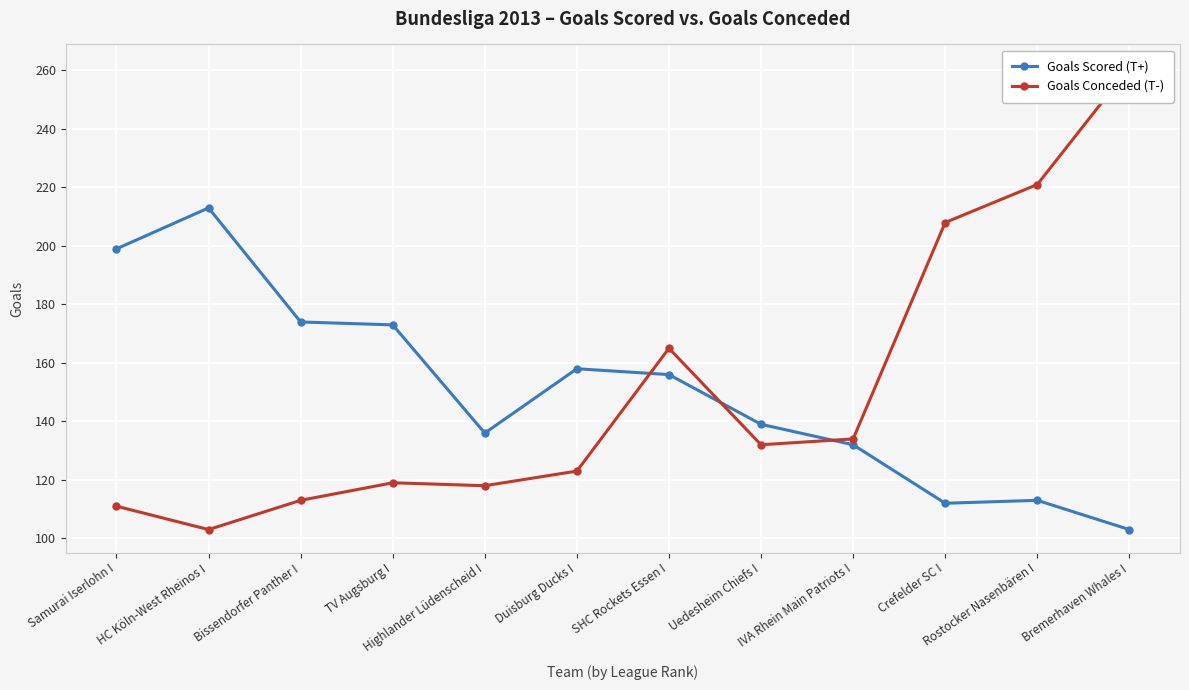

What is the highest value of the Goals Scored (T+) series?

213